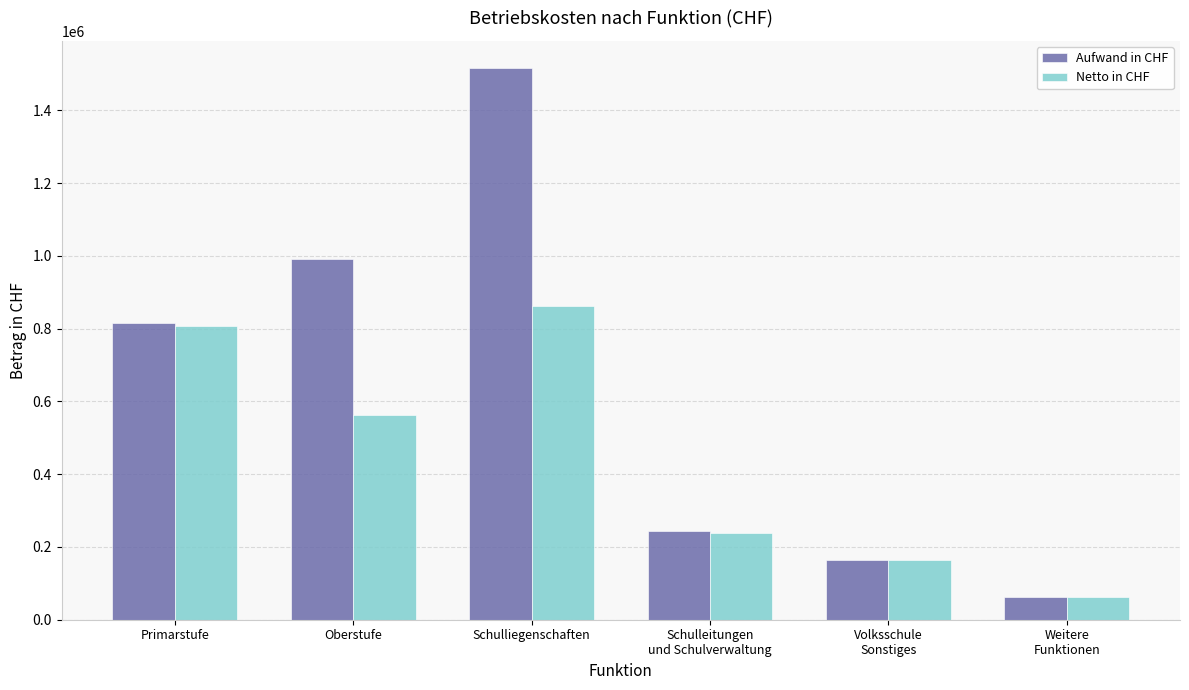

Are the bars grouped side by side (vs. stacked)?

Yes